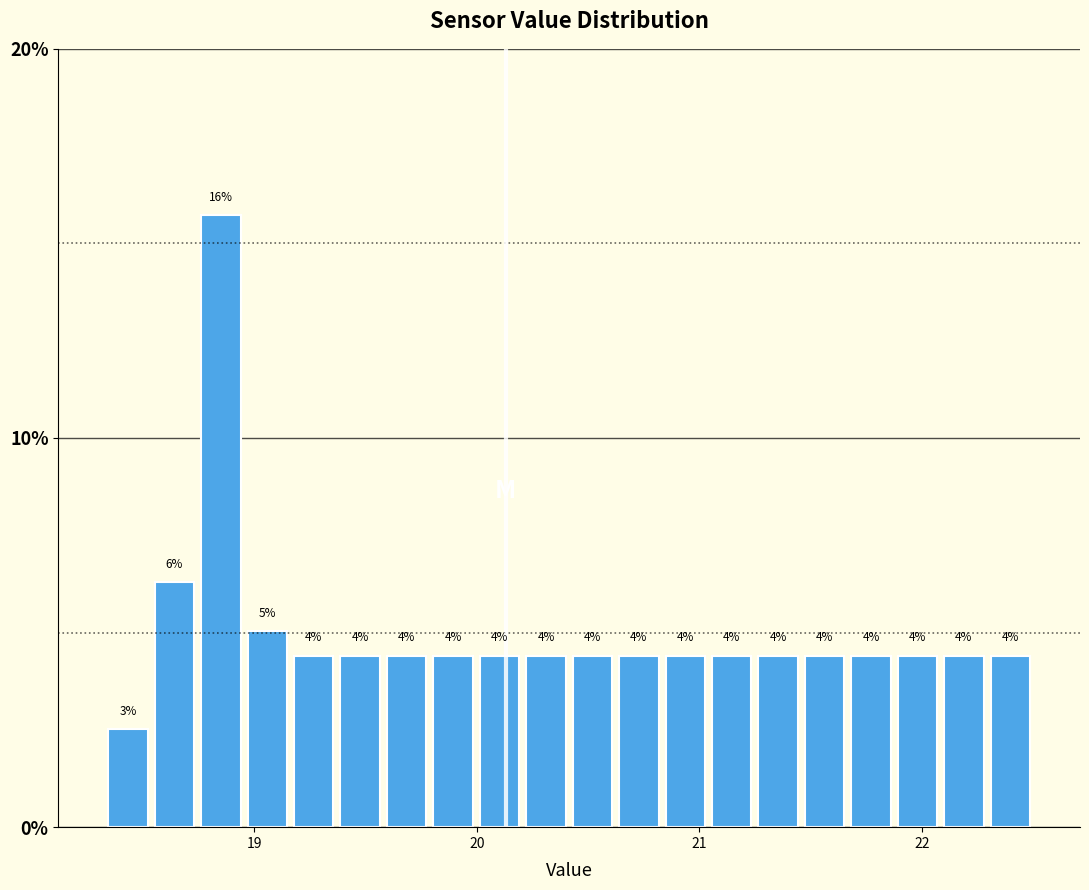

Read against the x-axis, roughly where is the centre of the tallest bar?

18.9